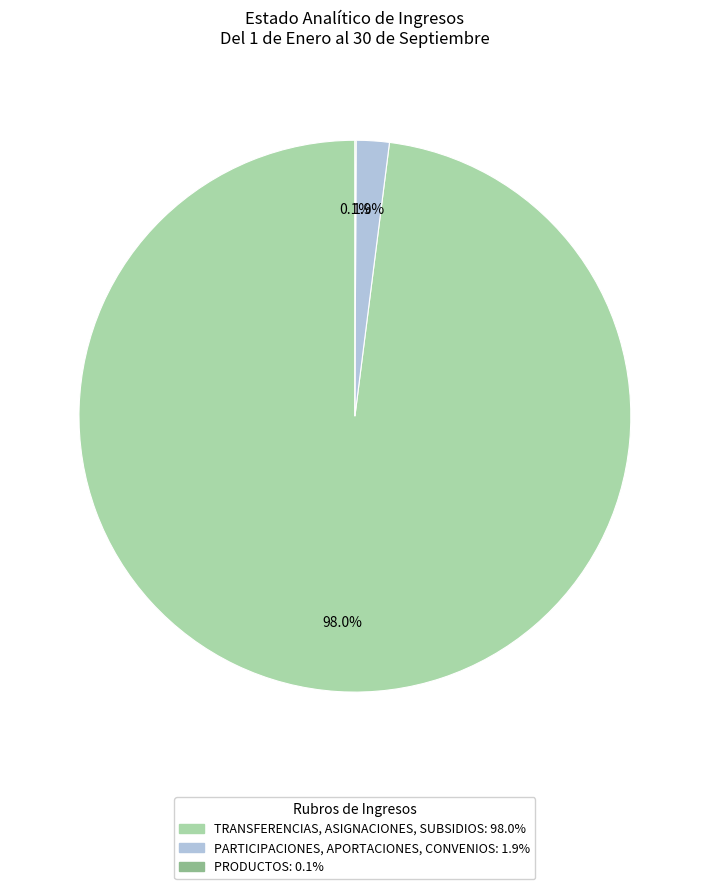

Is there a majority slice in this chart?

Yes